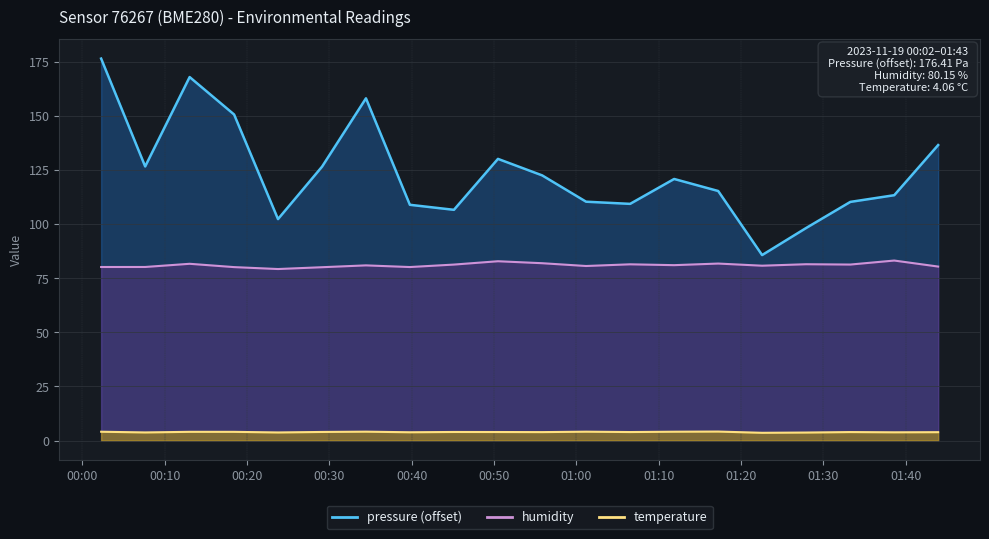

True or false: pressure has more than 1 points higher than both neighbors.

True